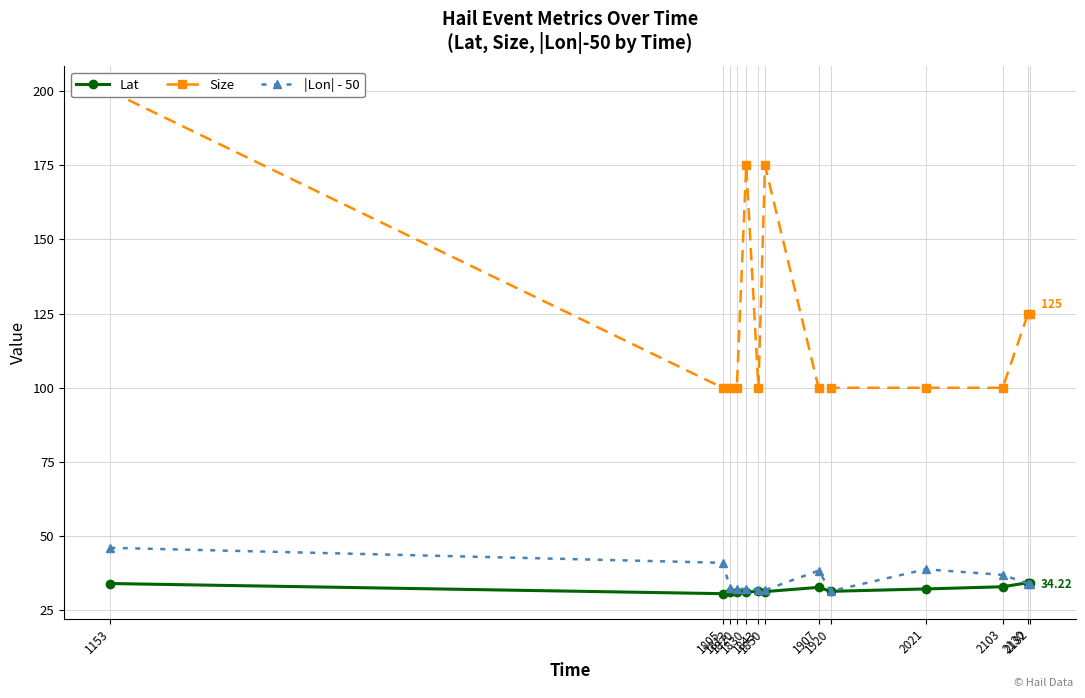

What is the spread (max minus min) of values at 1920?

68.6